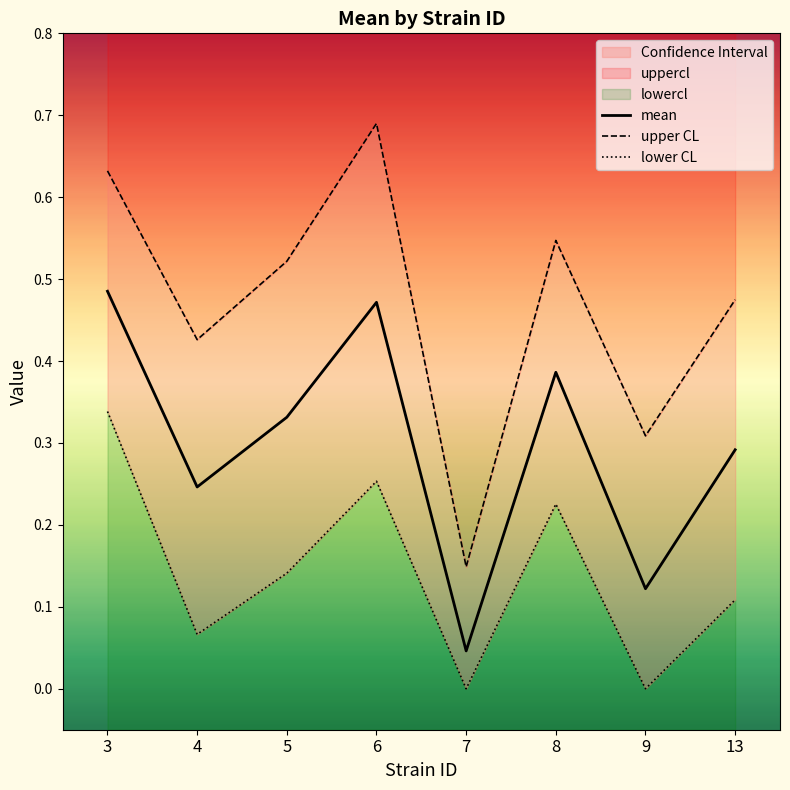

What is the sum of the mean values at 3 and 13?

0.8